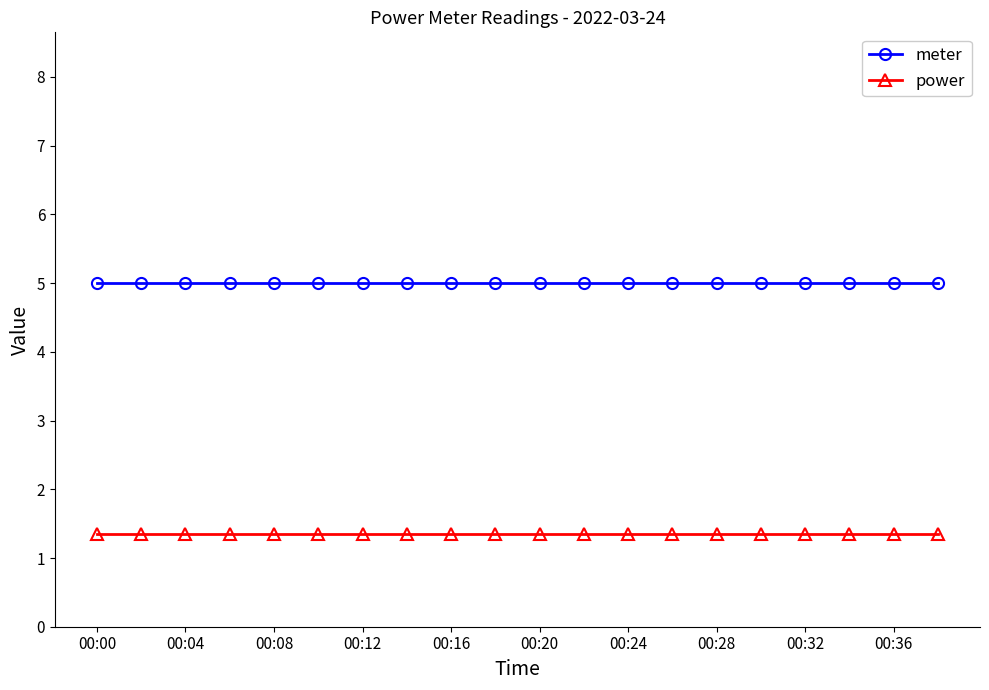

What is the greatest value displayed?

5.0